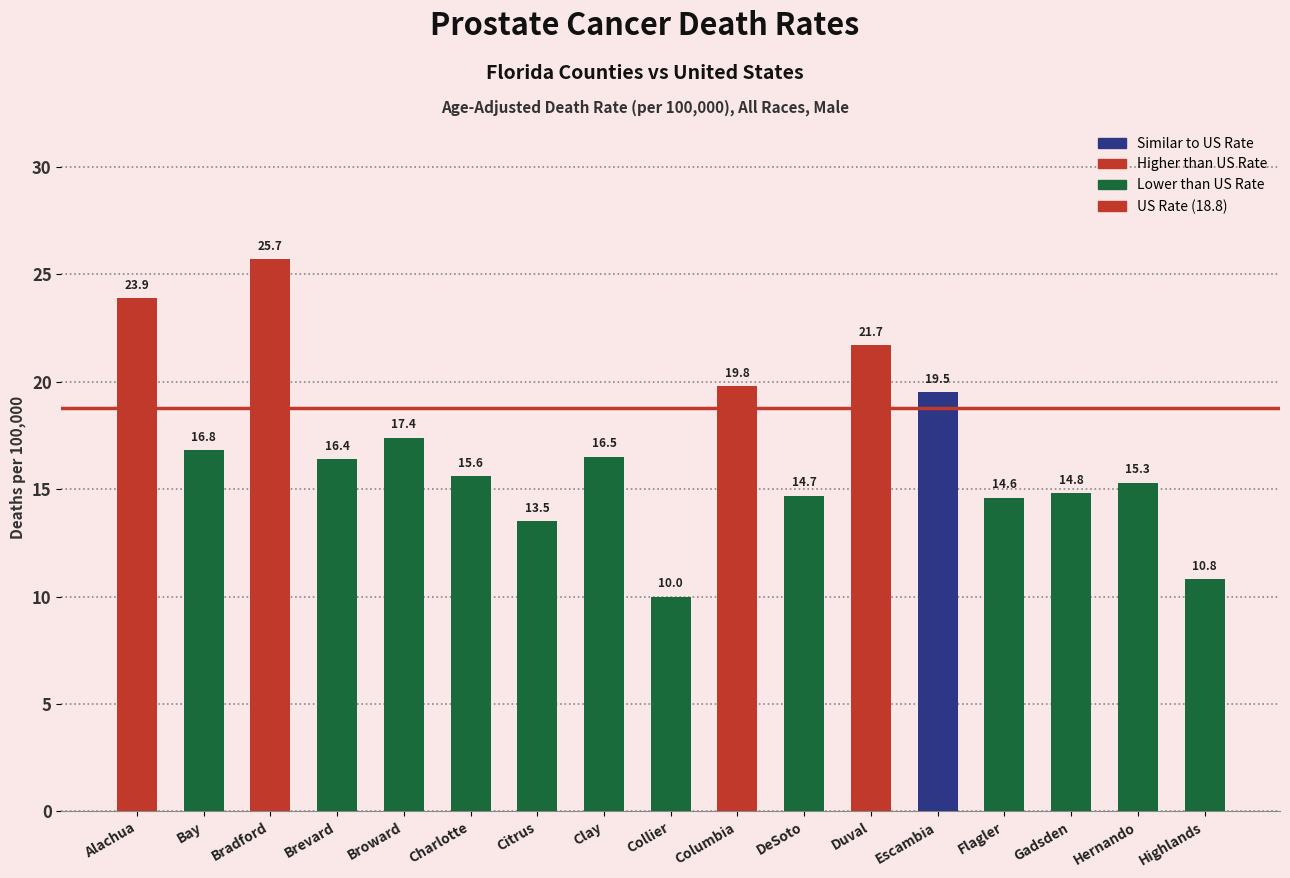

Rank the categories by value from lowest to highest.

Collier, Highlands, Citrus, Flagler, DeSoto, Gadsden, Hernando, Charlotte, Brevard, Clay, Bay, Broward, Escambia, Columbia, Duval, Alachua, Bradford